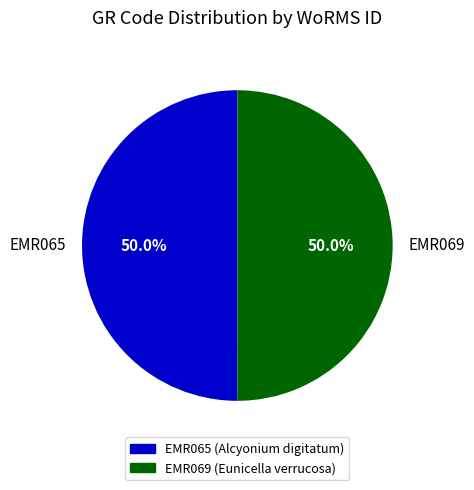

Combined, what portion of the pie is EMR065 and EMR069?

100.0%